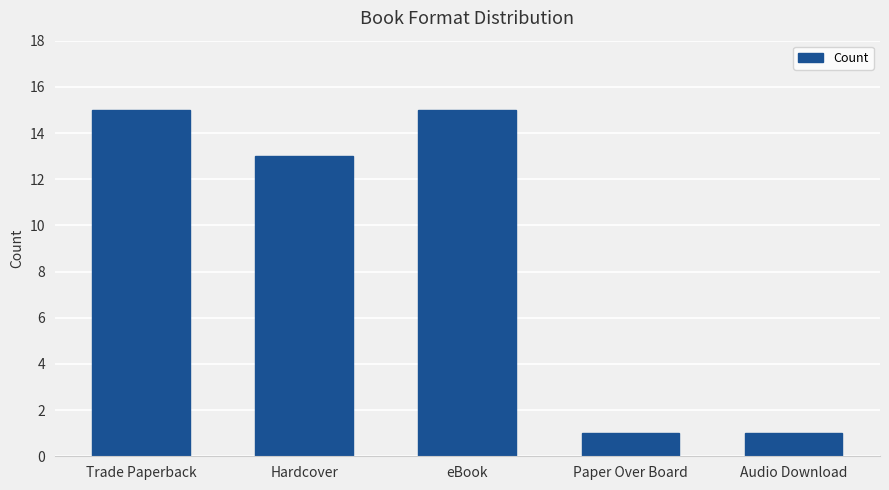

True or false: the data shows 9 at eBook.

False